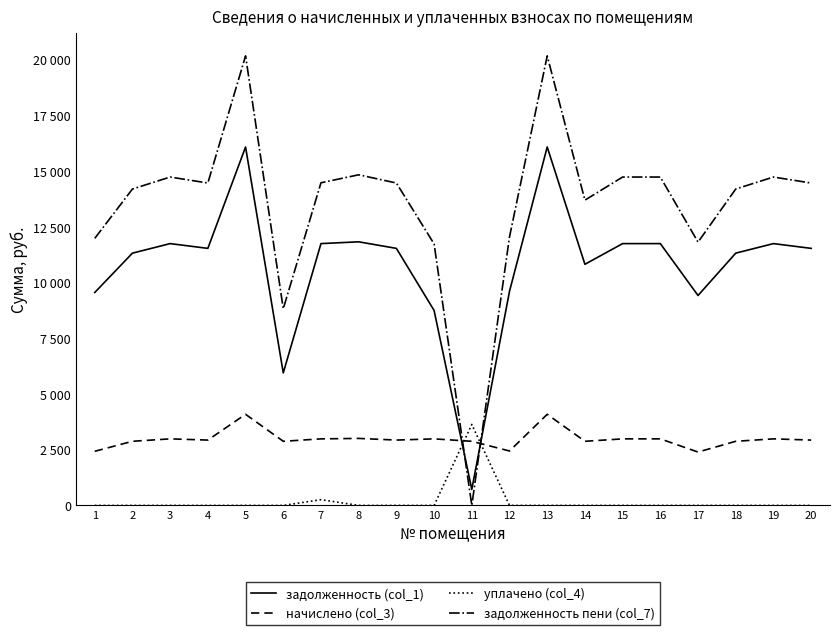

Which has a higher value, 6 or 1?

1